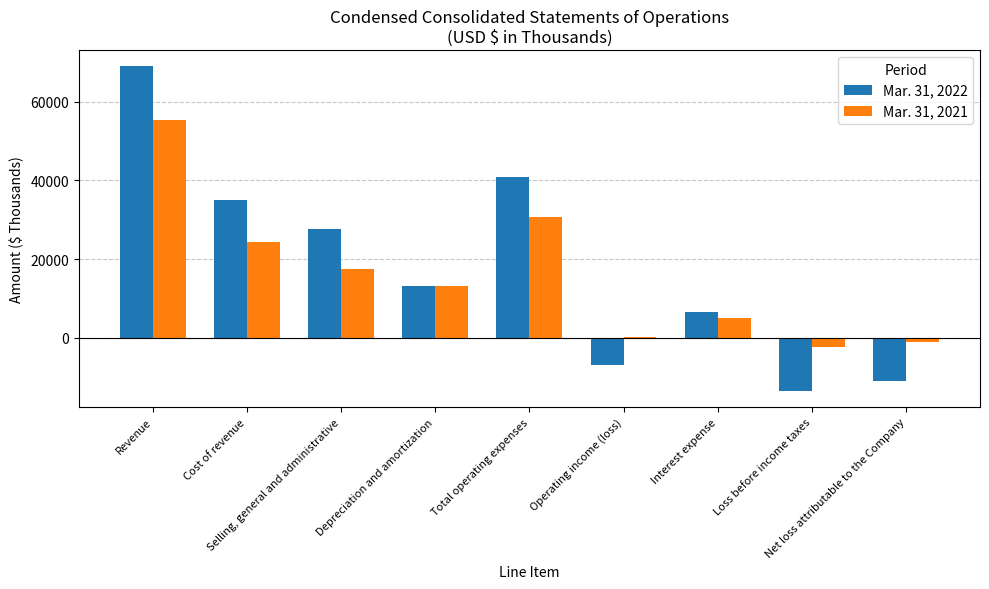

List the series in order of their overall mean, highest first.

Mar. 31, 2022, Mar. 31, 2021